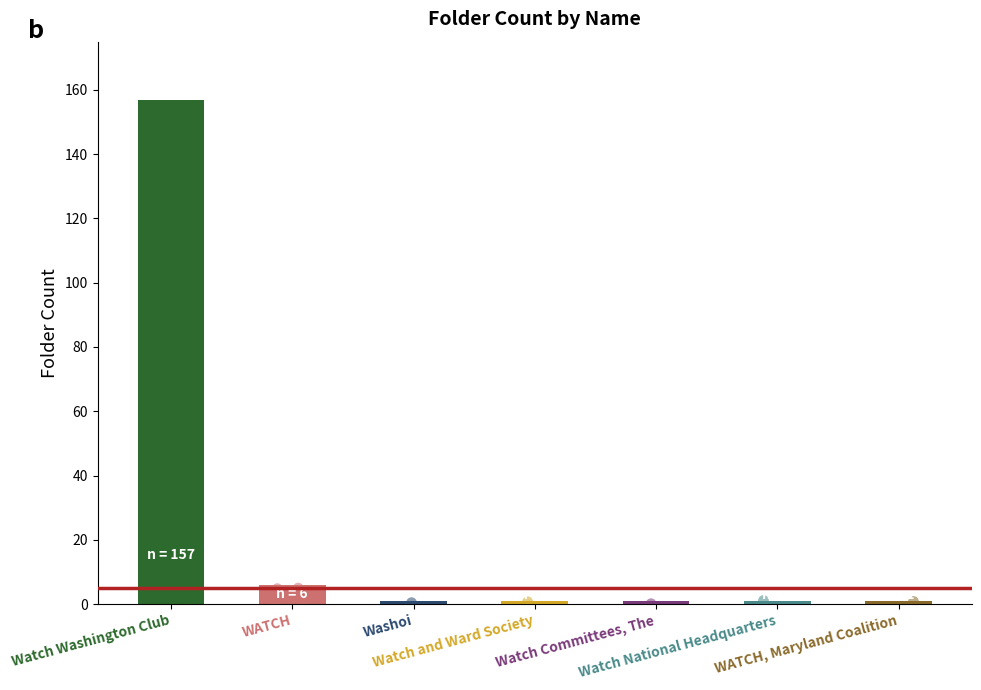

What is the change in value from Watch Washington Club to Watch National Headquarters?

-156